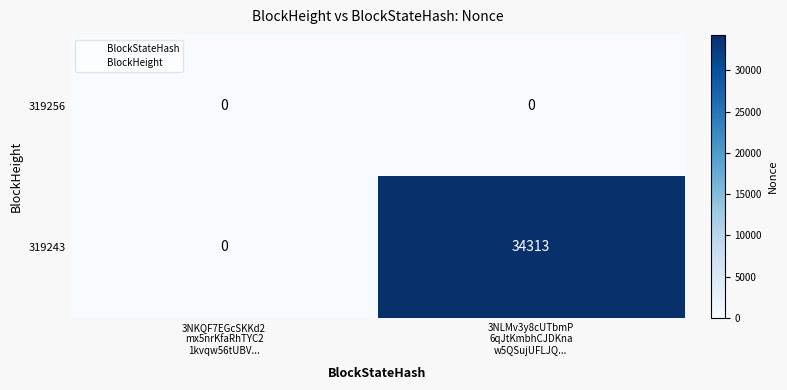

Rank the series by their maximum value, from lowest to highest.

319256, 319243